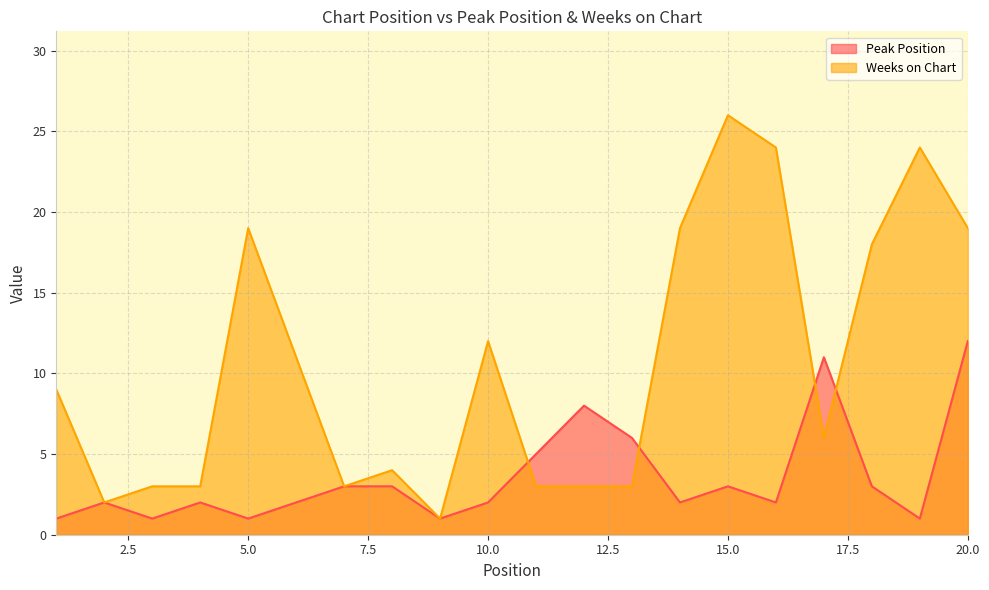

True or false: Peak Position and Weeks on Chart intersect in this chart.

True